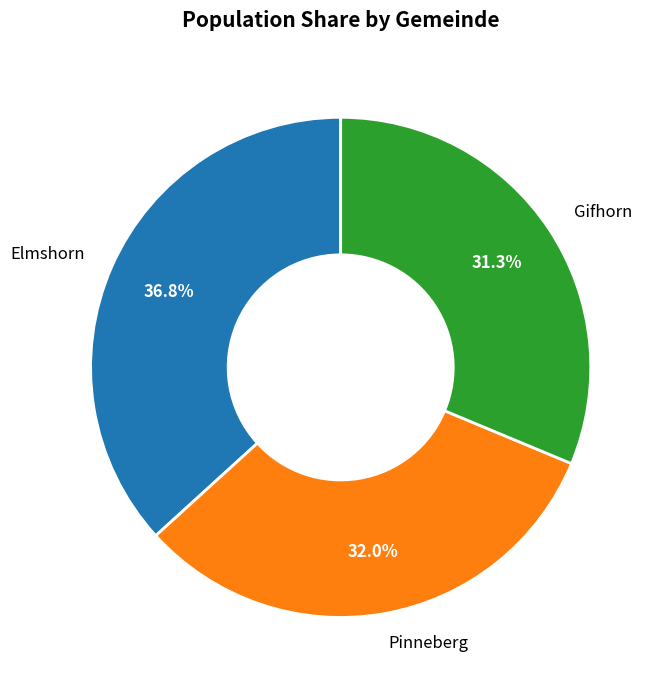

Which slice is the largest?

Elmshorn